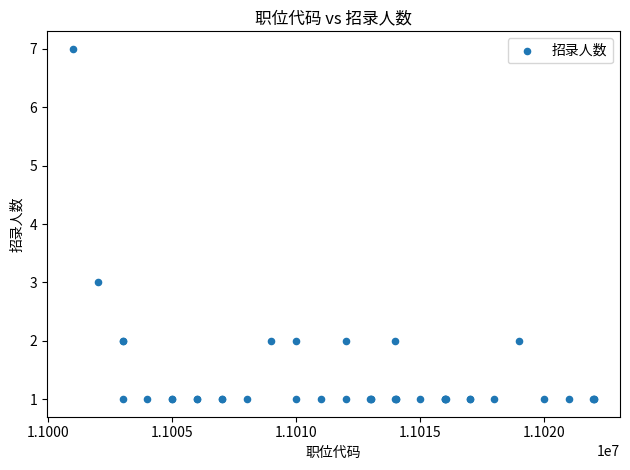

What Y value in the scatter plot is closest to 4?

3